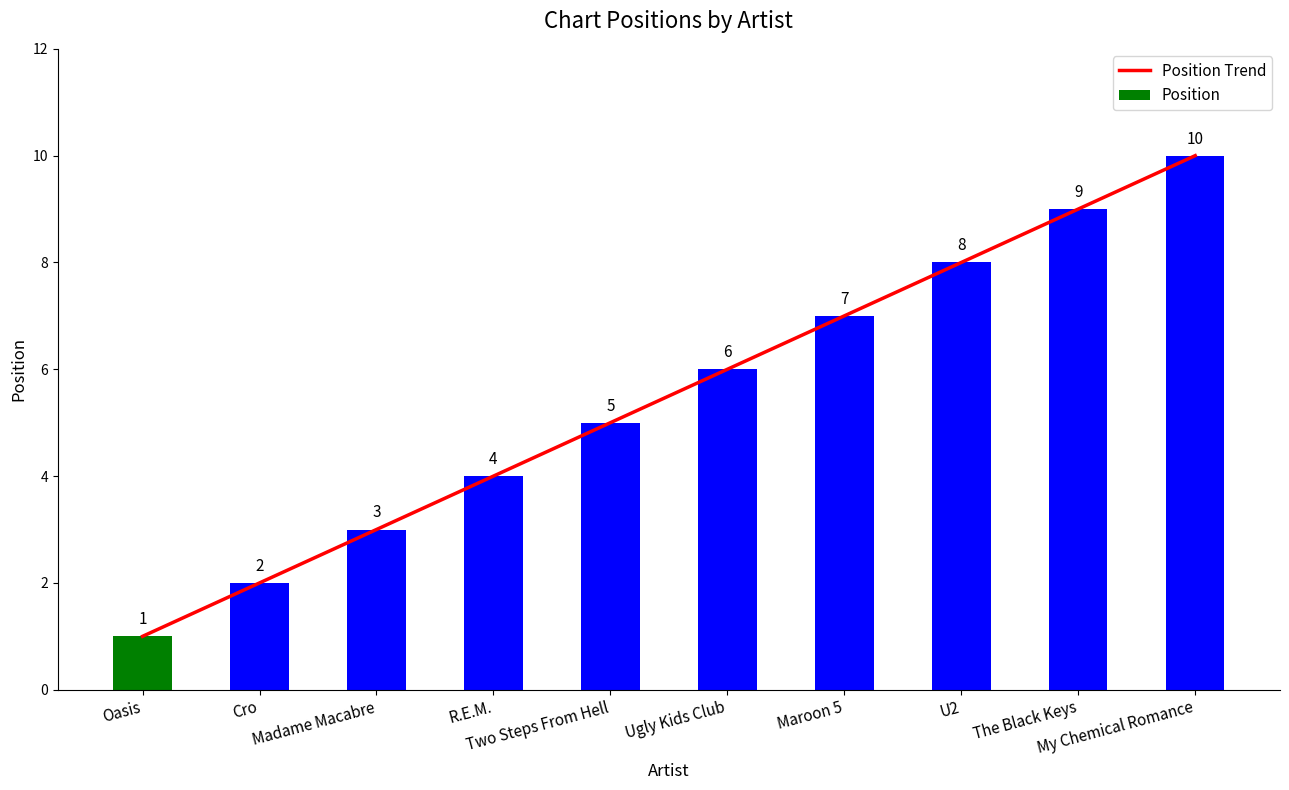

Where is Position nearest to the value 5?

Two Steps From Hell